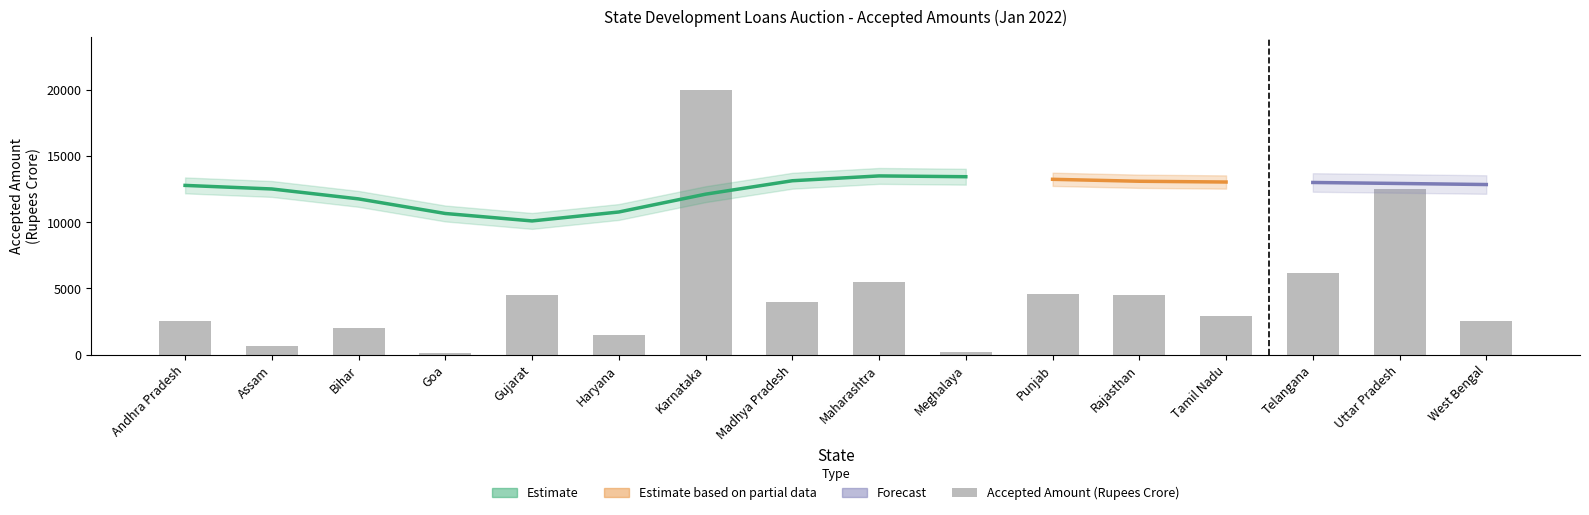

What is the difference between the values at Karnataka and Meghalaya?

19800.0